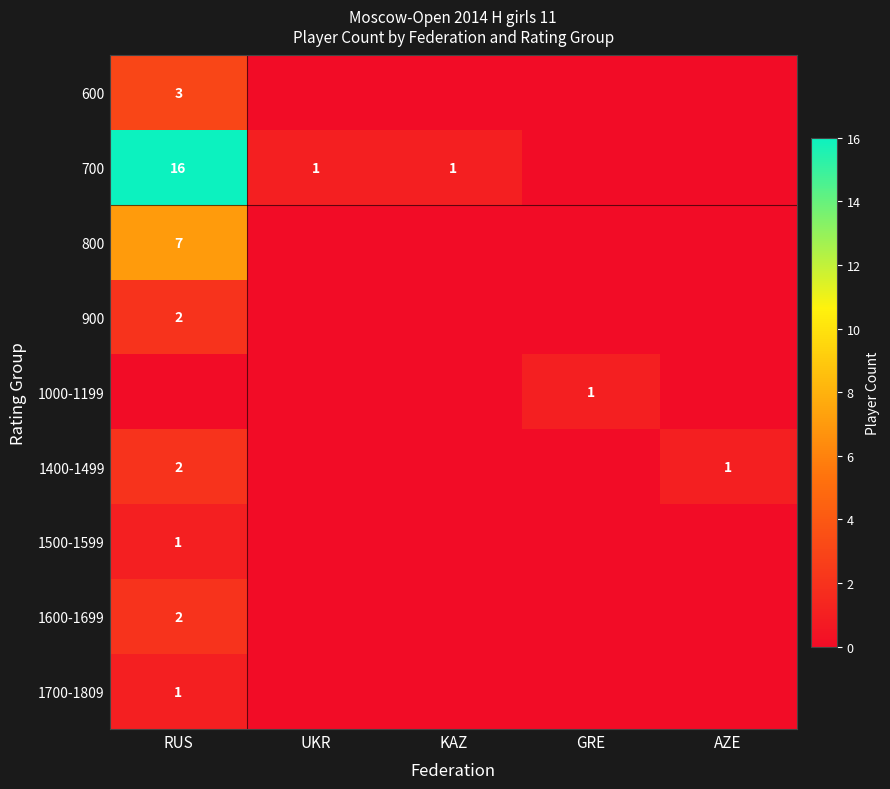

What is the total value across all series at GRE?

1